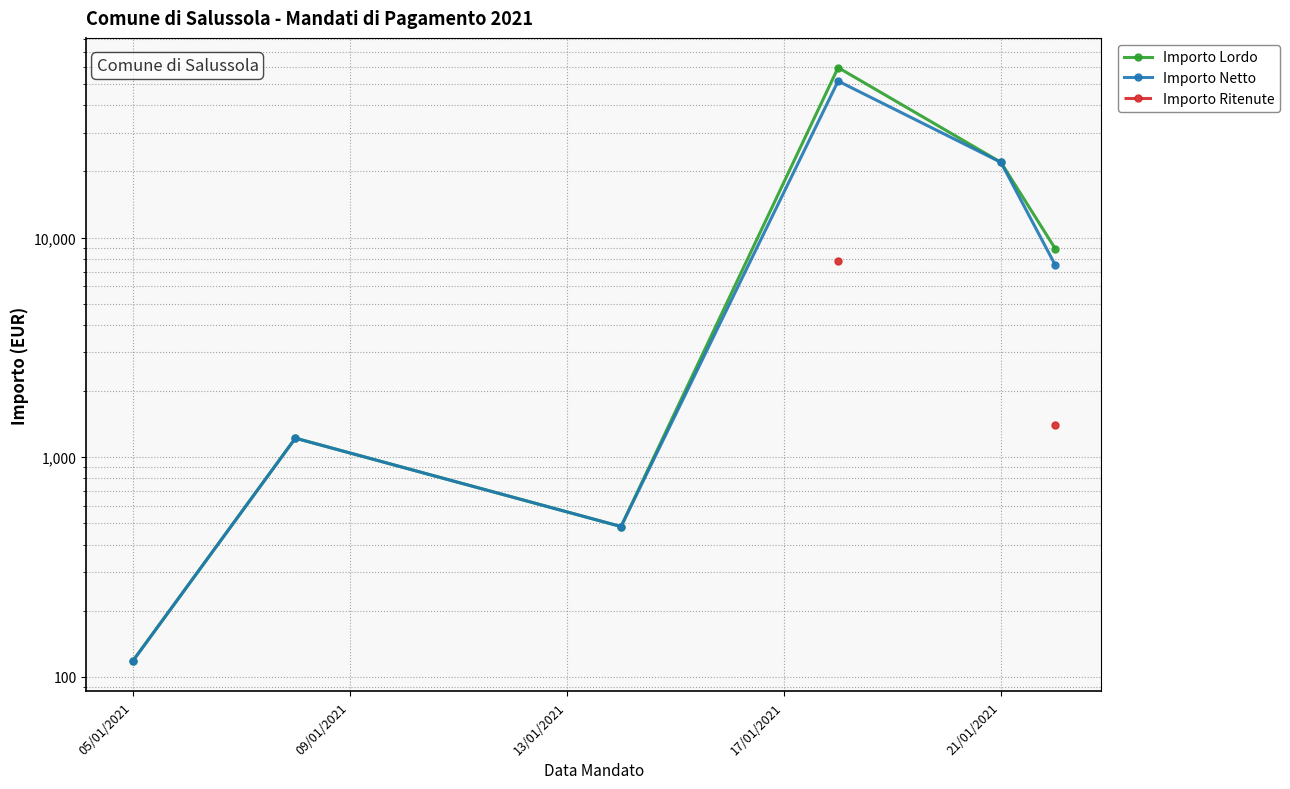

What is the value of the Importo Netto point at the 3rd from the left?

483.0